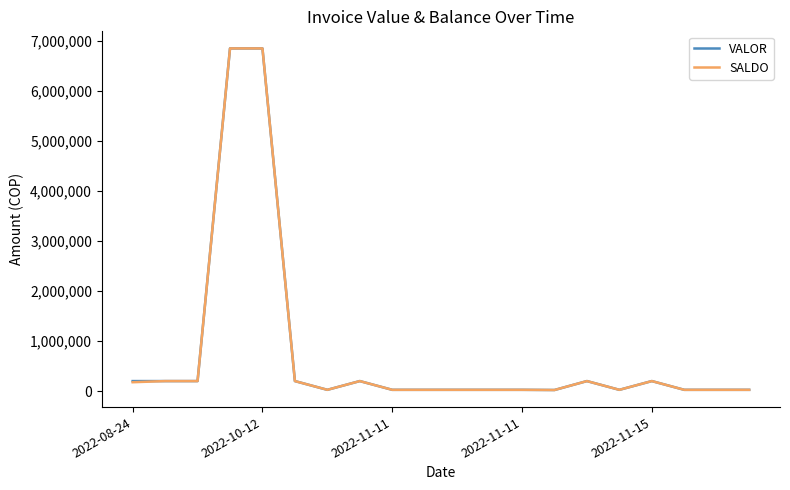

What is the maximum value for VALOR?

6855000